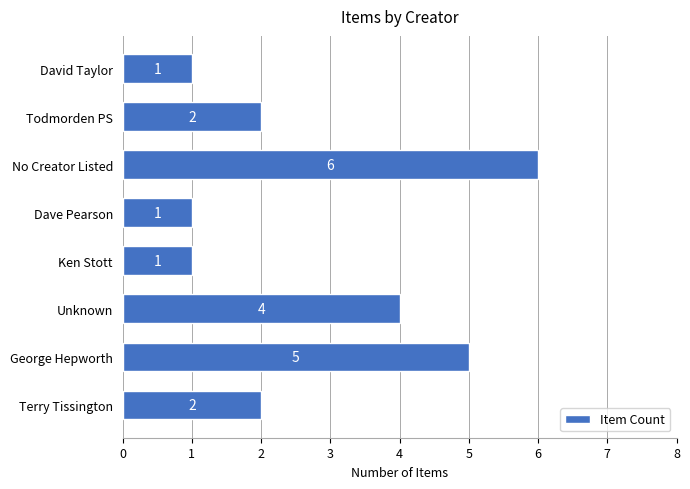

True or false: the data shows 1 at George Hepworth.

False